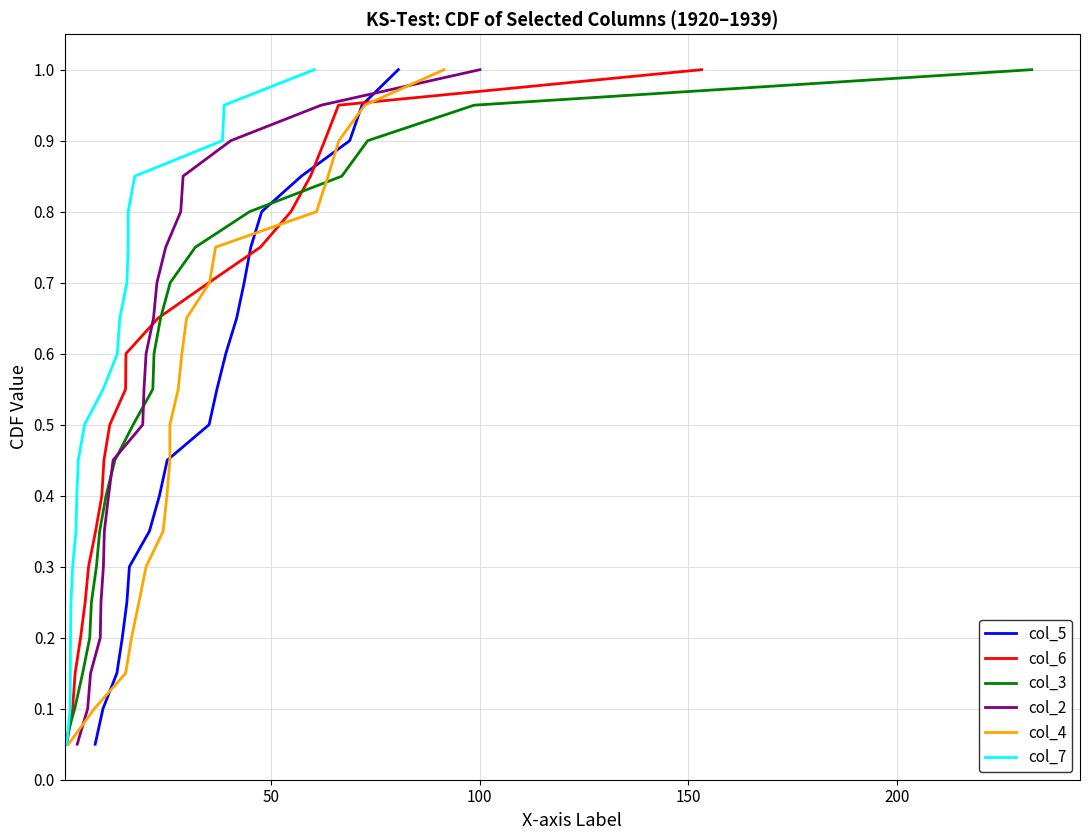

What is the highest value of the col_5 series?

1.0